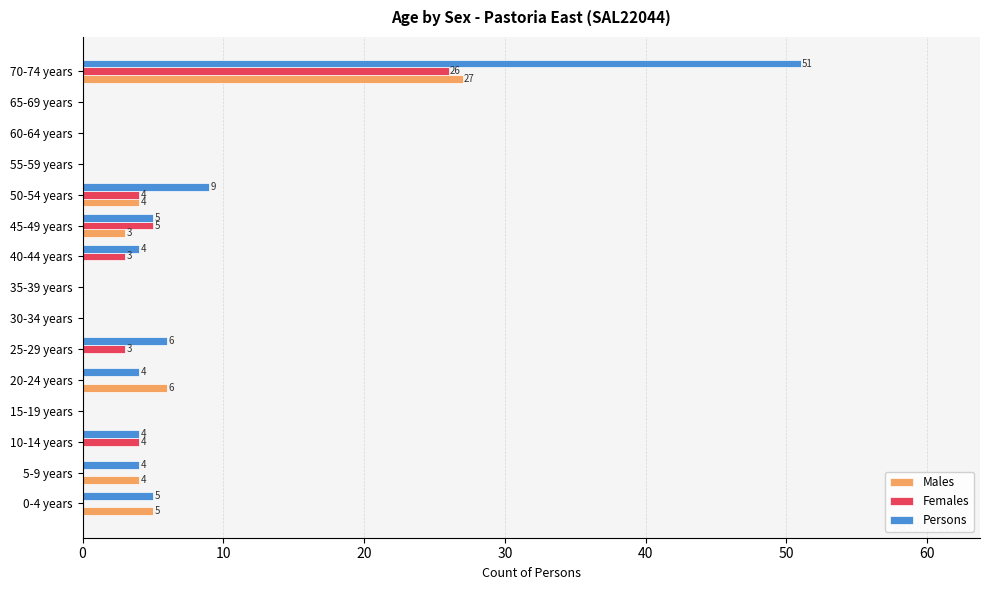

Which category has the highest value across all series?

70-74 years